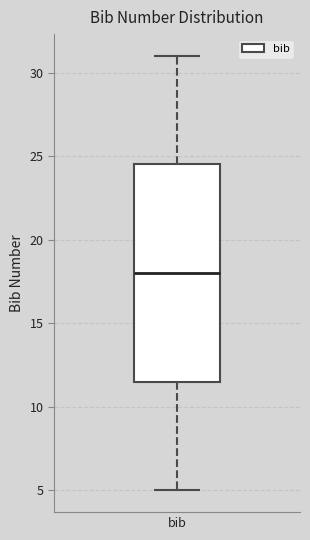

Where does the upper whisker of the box for bib end on the y-axis? The values are not printed on the chart, so give them approximately, as read against the axis.

31.0